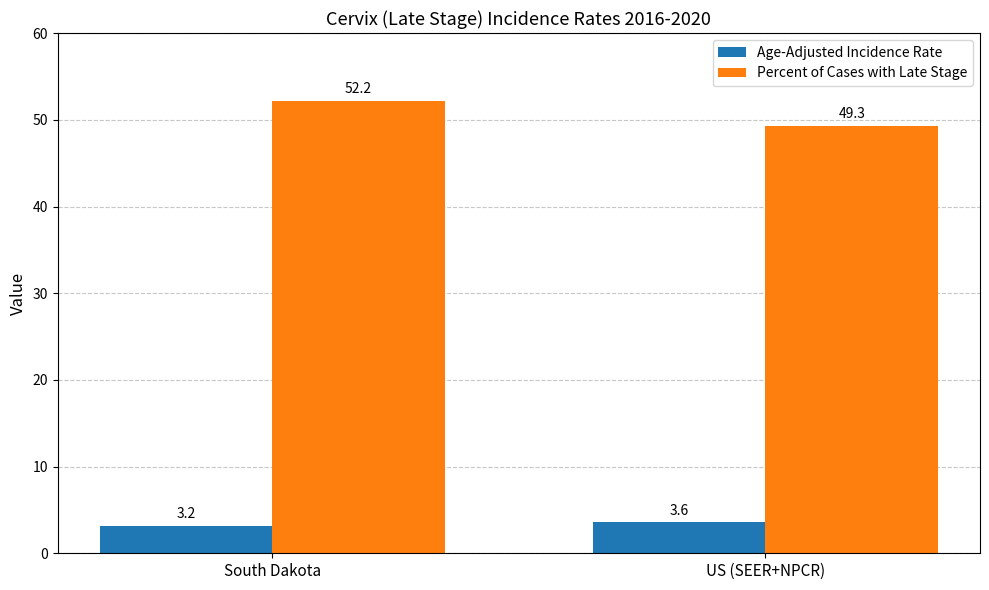

Between South Dakota and US (SEER+NPCR), which series saw the biggest shift?

Percent of Cases with Late Stage